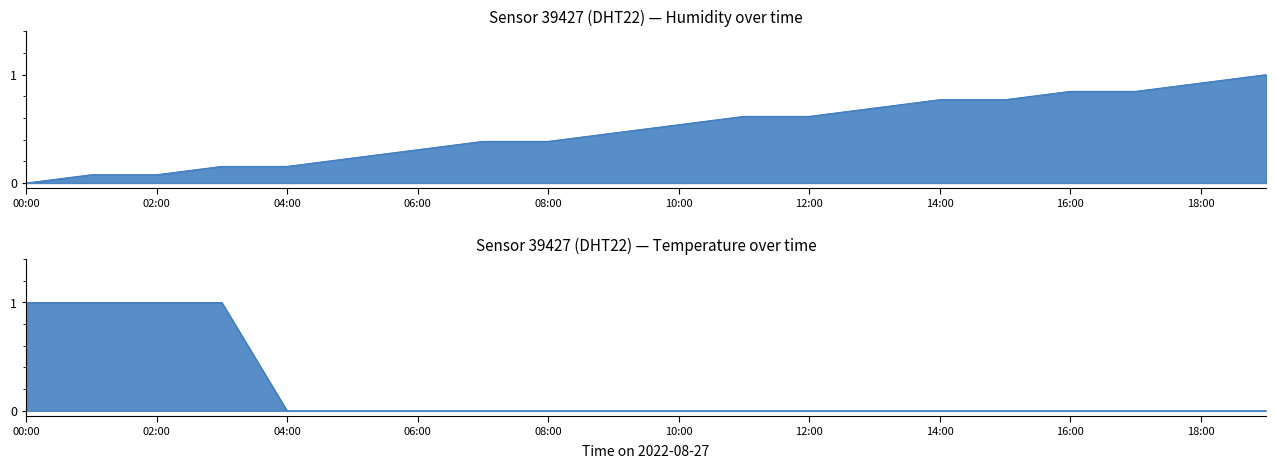

What is the label of the 19th point from the left?

18:00